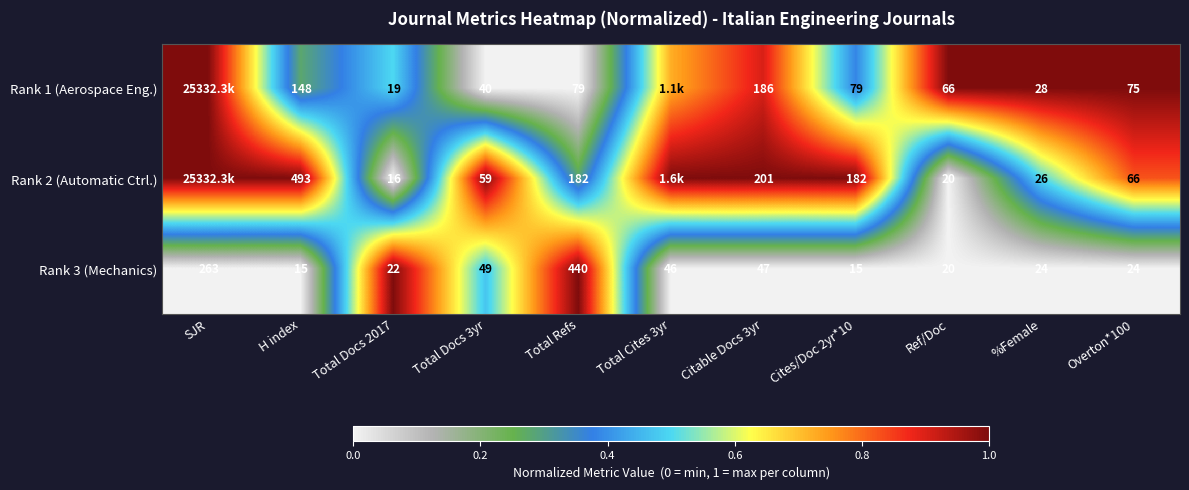

Which category has the lowest value in the Rank 2 (Automatic Ctrl.) series?

Total Docs 2017